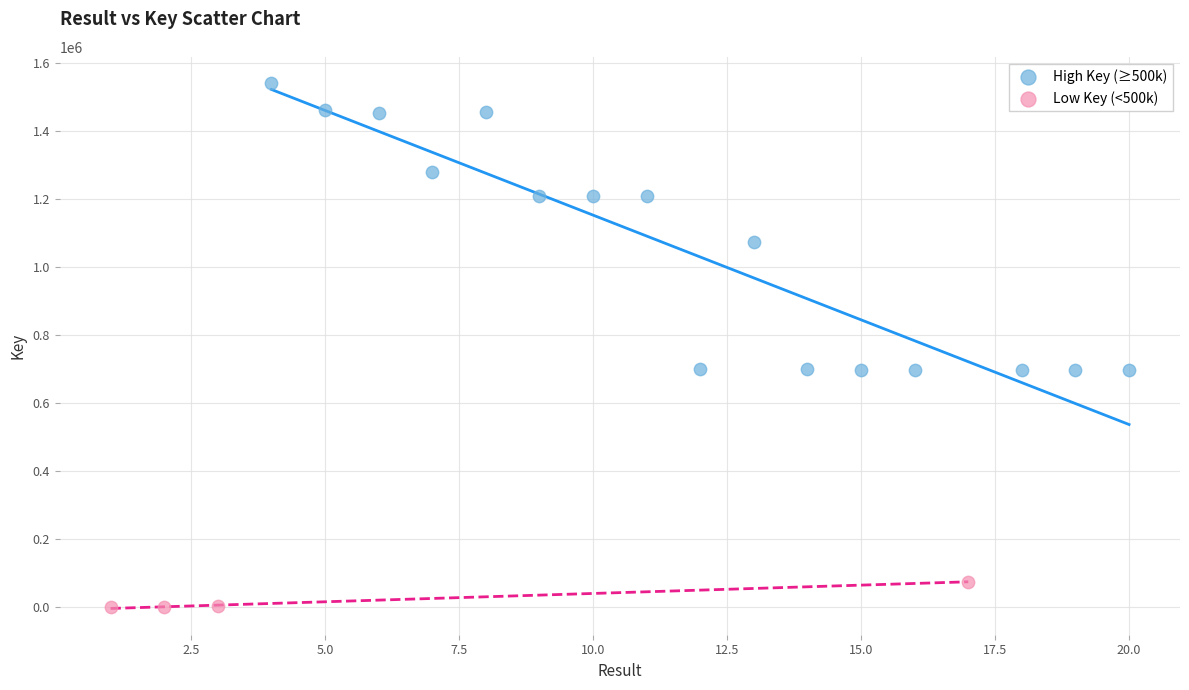

Which series has the widest spread of Y values?

High Key (≥500k)